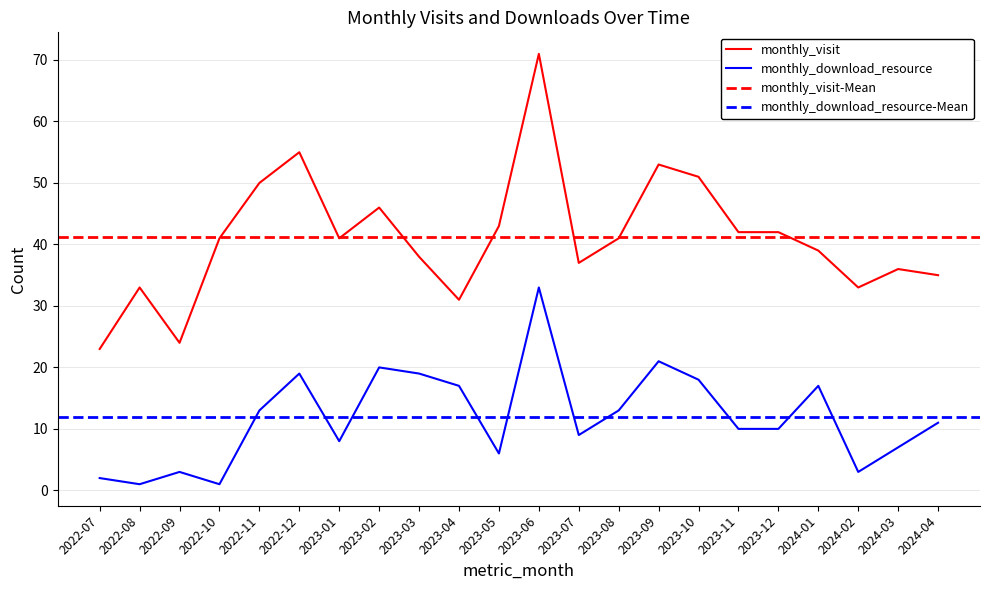

What is the label of the 7th point from the left?

2023-01